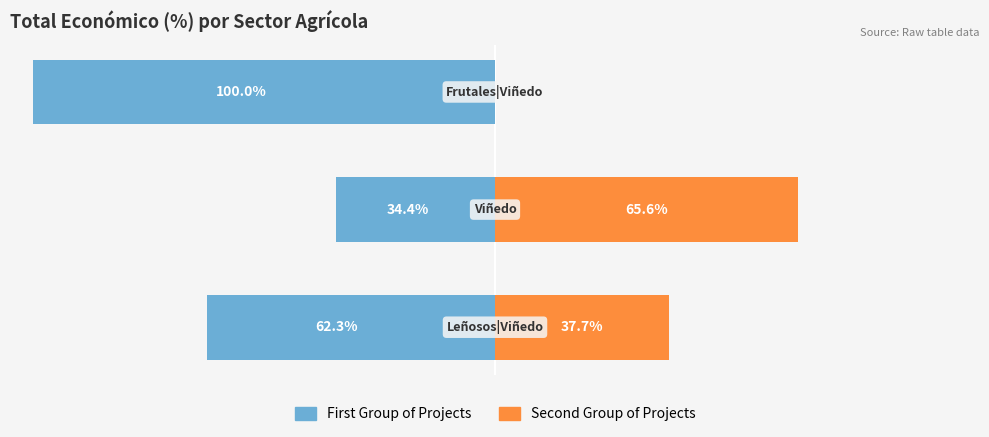

At 1, list the series in order from largest to smallest.

Second Group of Projects, First Group of Projects